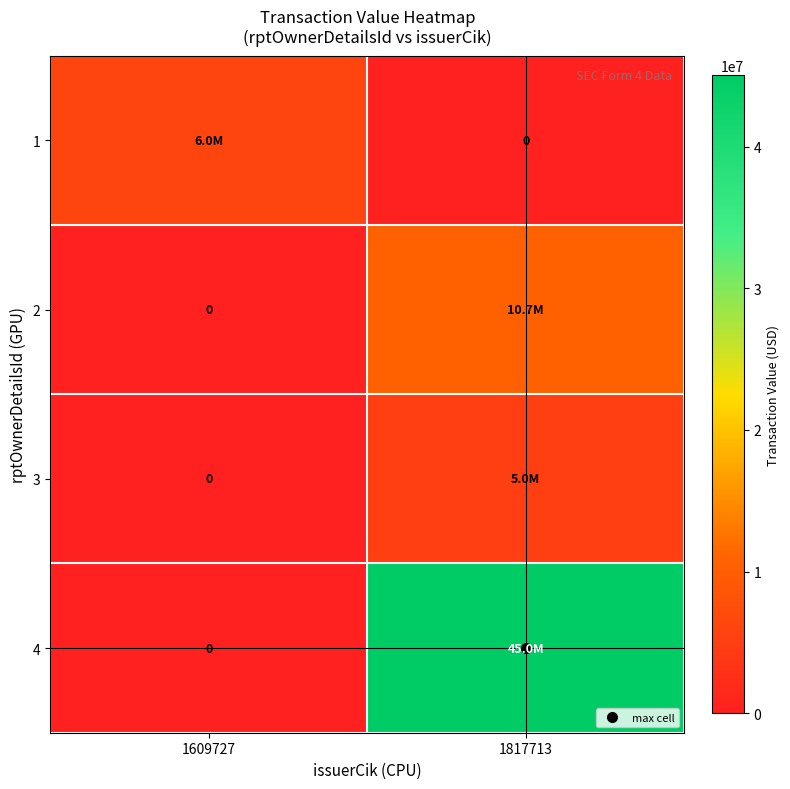

Read the 2 value at 1817713, to the nearest 100.

10700000